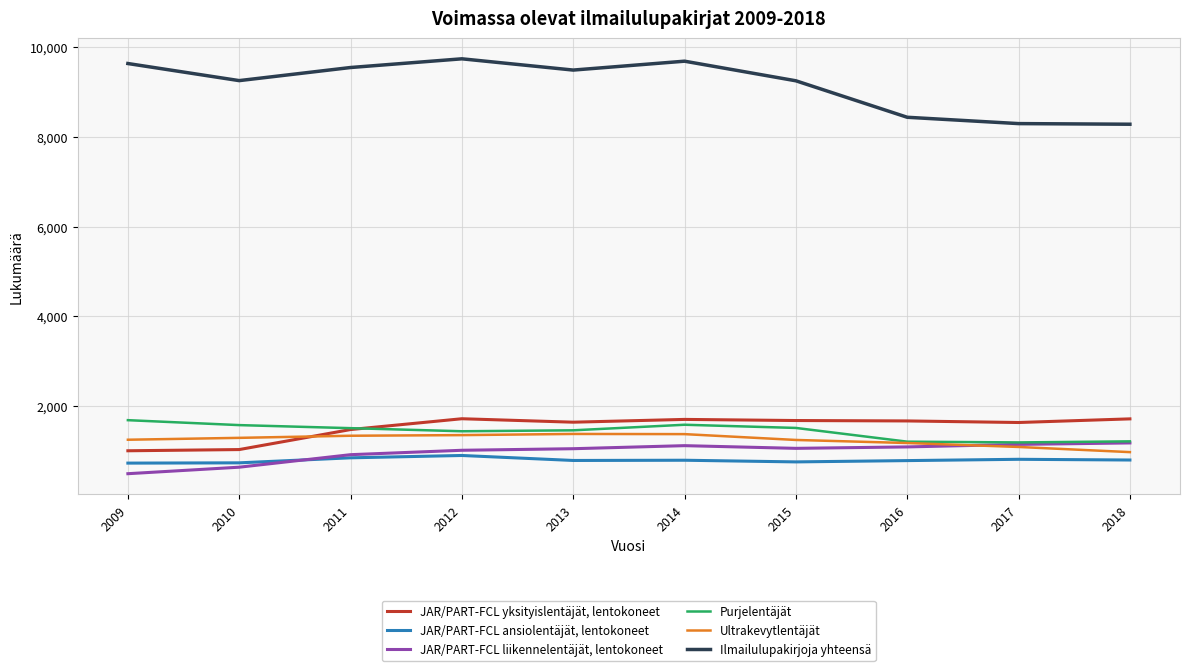

The JAR/PART-FCL ansiolentäjät, lentokoneet series shows 727 at 2009. True or false?

True